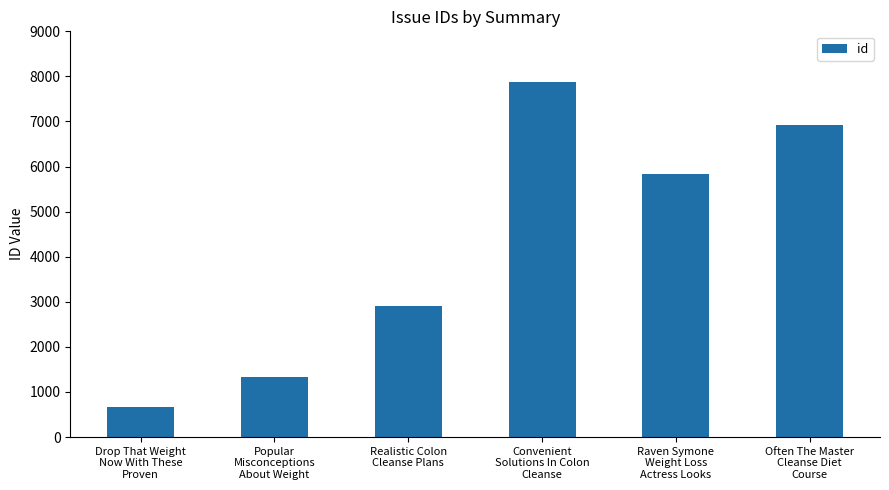

List the labels in order of value, largest first.

Convenient
Solutions In Colon
Cleanse, Often The Master
Cleanse Diet
Course, Raven Symone
Weight Loss
Actress Looks, Realistic Colon
Cleanse Plans, Popular
Misconceptions
About Weight, Drop That Weight
Now With These
Proven